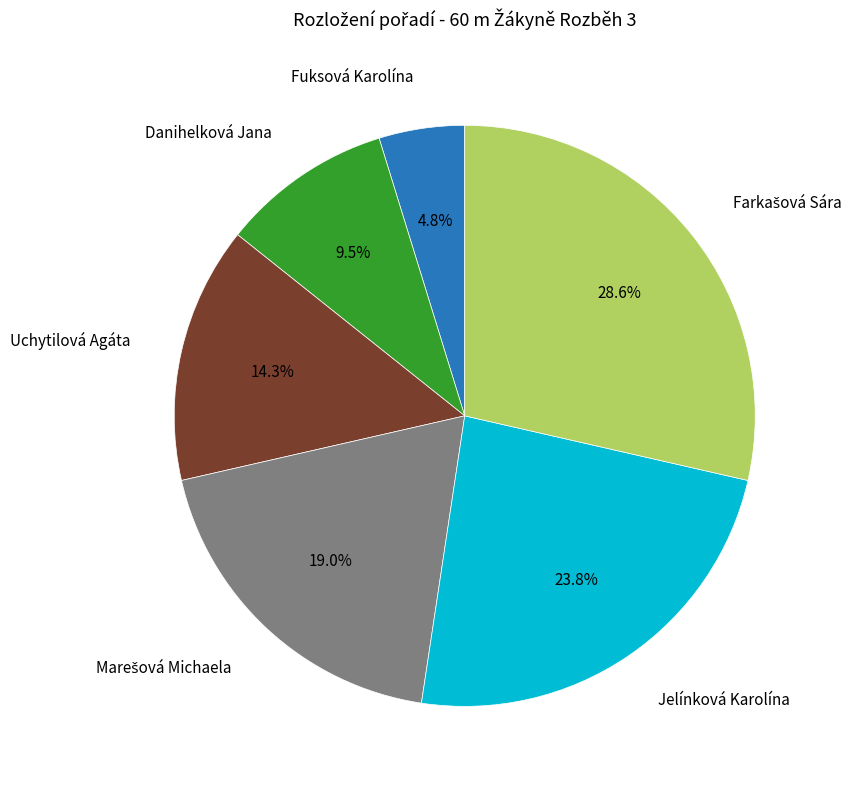

Combined, what portion of the pie is Fuksová Karolína and Danihelková Jana?

14.3%